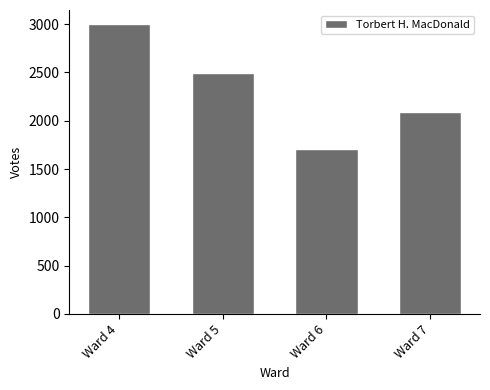

What is the smallest value displayed?

1712